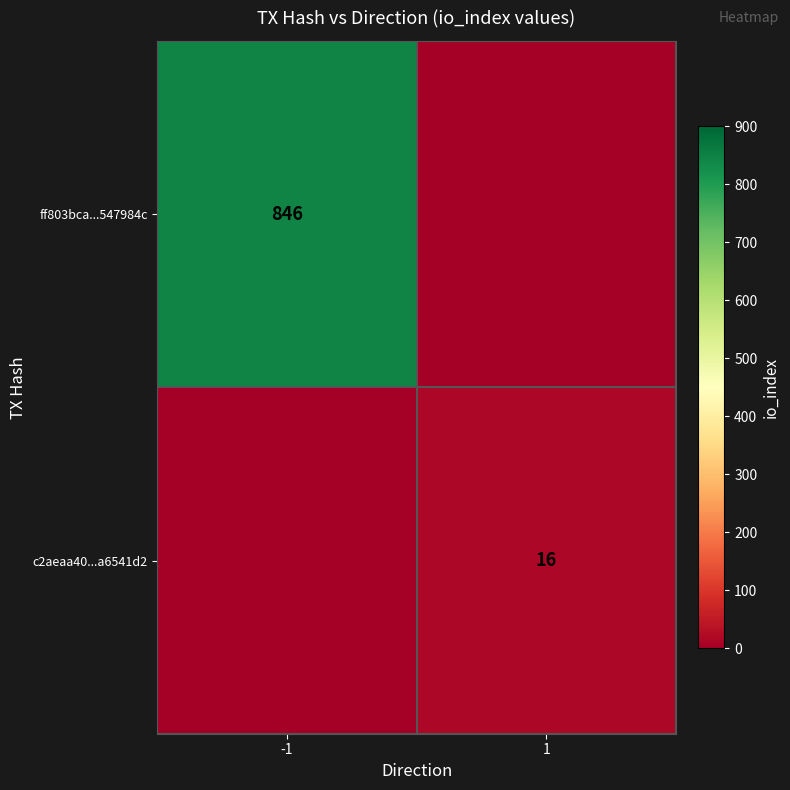

Is the value of c2aeaa40...a6541d2 at 1 greater than the value of ff803bca...547984c at -1?

No